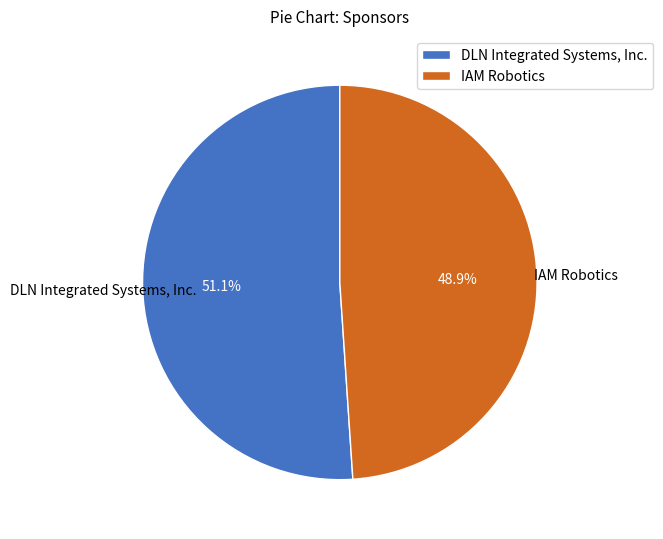

True or false: IAM Robotics accounts for 55% of the total.

False